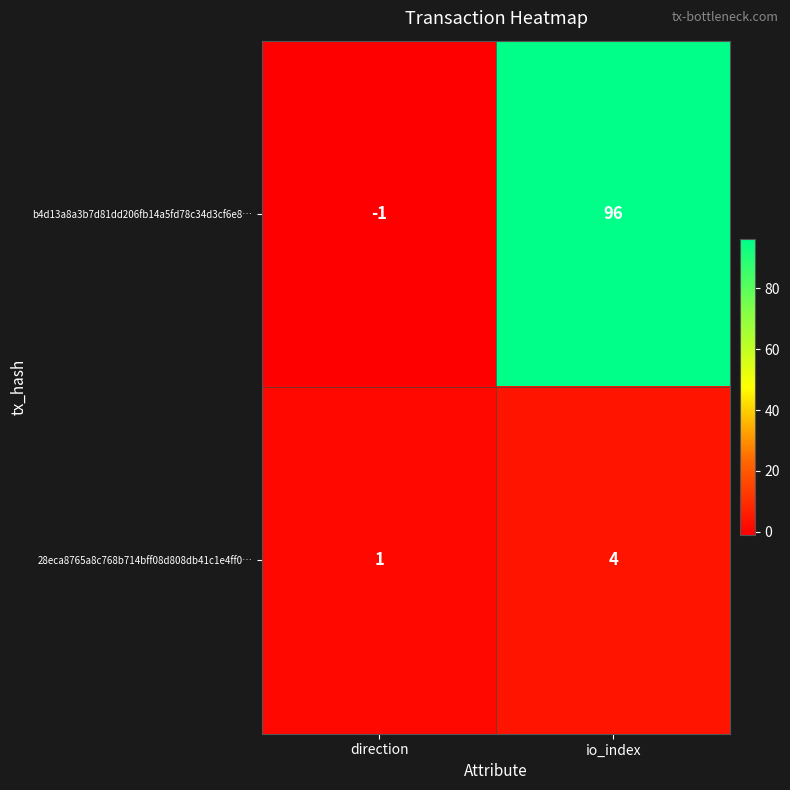

What is the spread (max minus min) of values at io_index?

92